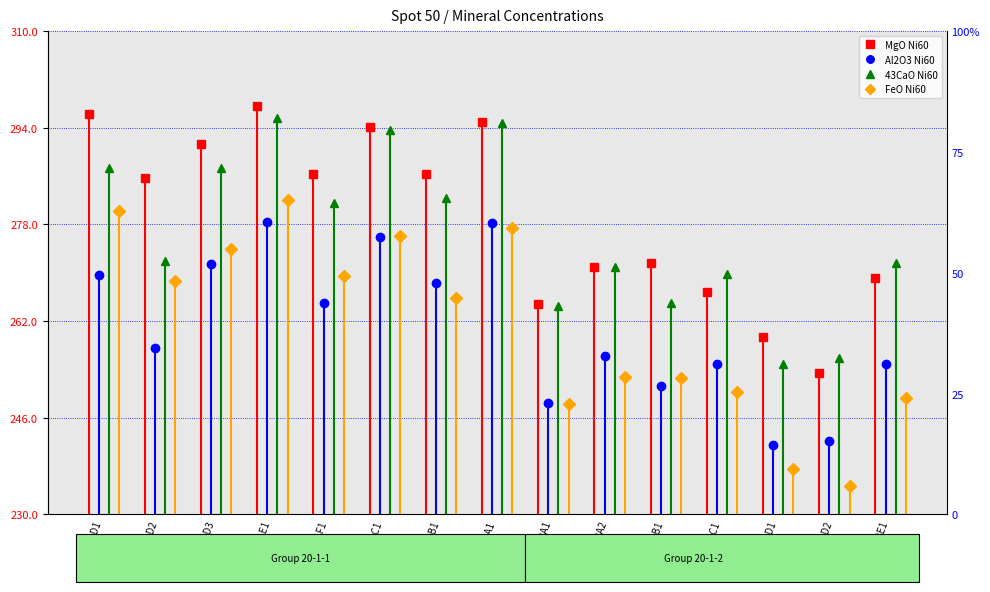

In MgO Ni60, how many points are higher than both neighbors (excluding endpoints)?

4